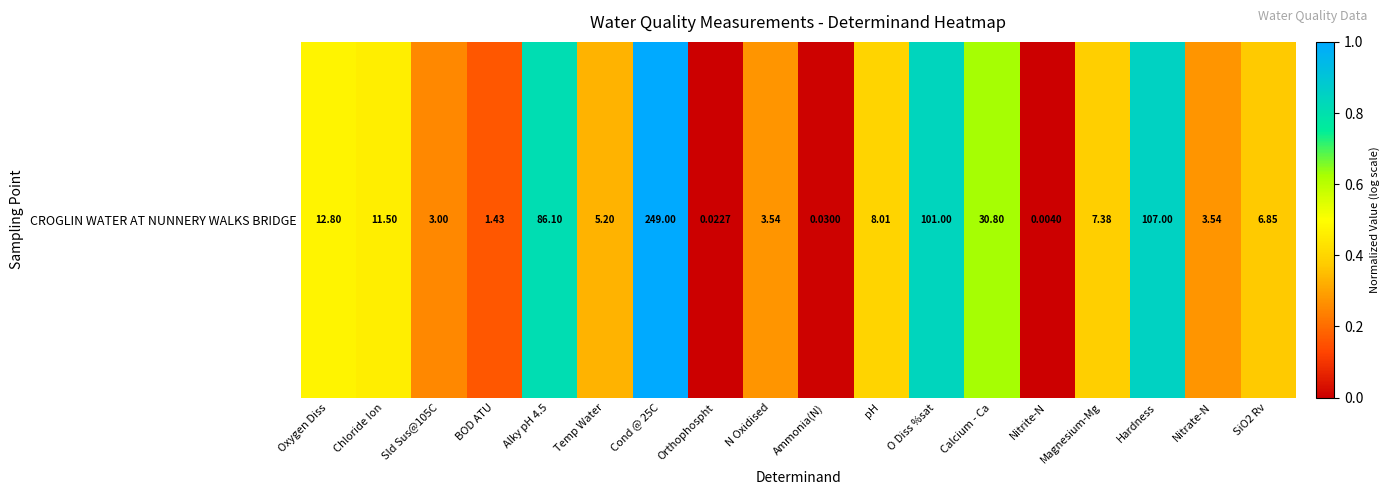

Rank the categories by value from highest to lowest.

Cond @ 25C, Hardness, O Diss %sat, Alky pH 4.5, Calcium - Ca, Oxygen Diss, Chloride Ion, pH, Magnesium-Mg, SiO2 Rv, Temp Water, N Oxidised, Nitrate-N, Sld Sus@105C, BOD ATU, Ammonia(N), Orthophospht, Nitrite-N